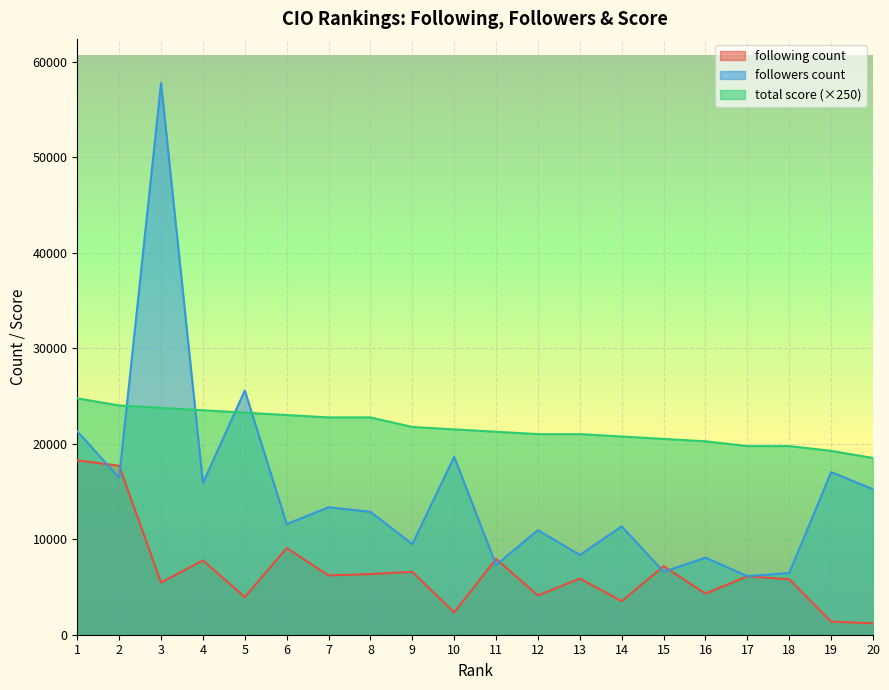

After their last crossing, which series has the higher values: followers count or following count?

followers count